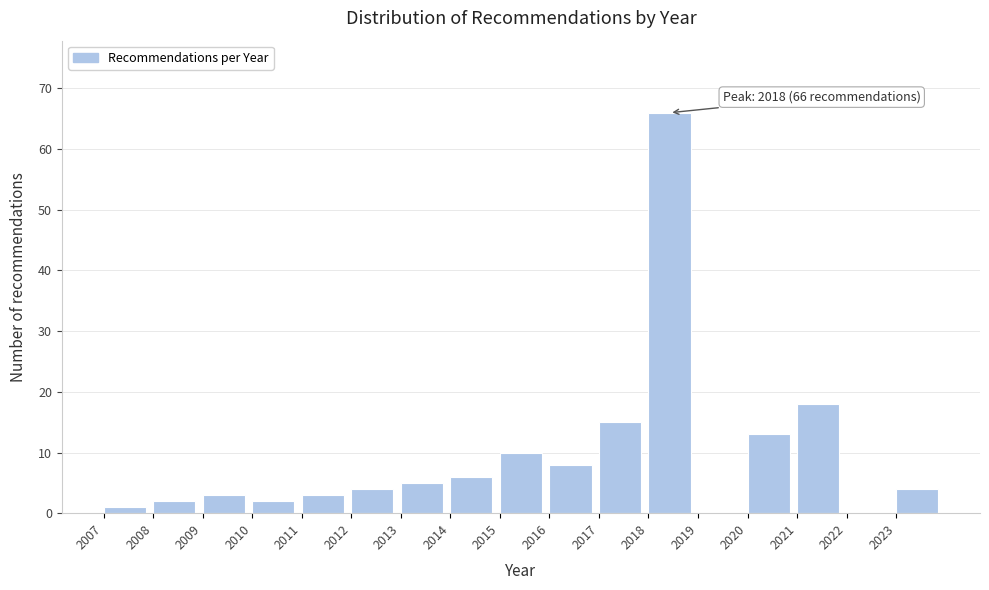

Which range on the x-axis has the tallest bar?

2018 to 2019